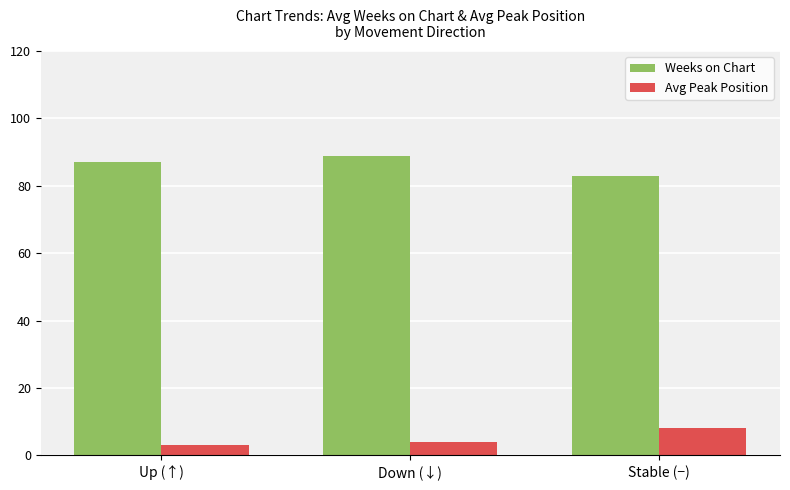

What are all the series names shown in the legend?

Weeks on Chart, Avg Peak Position